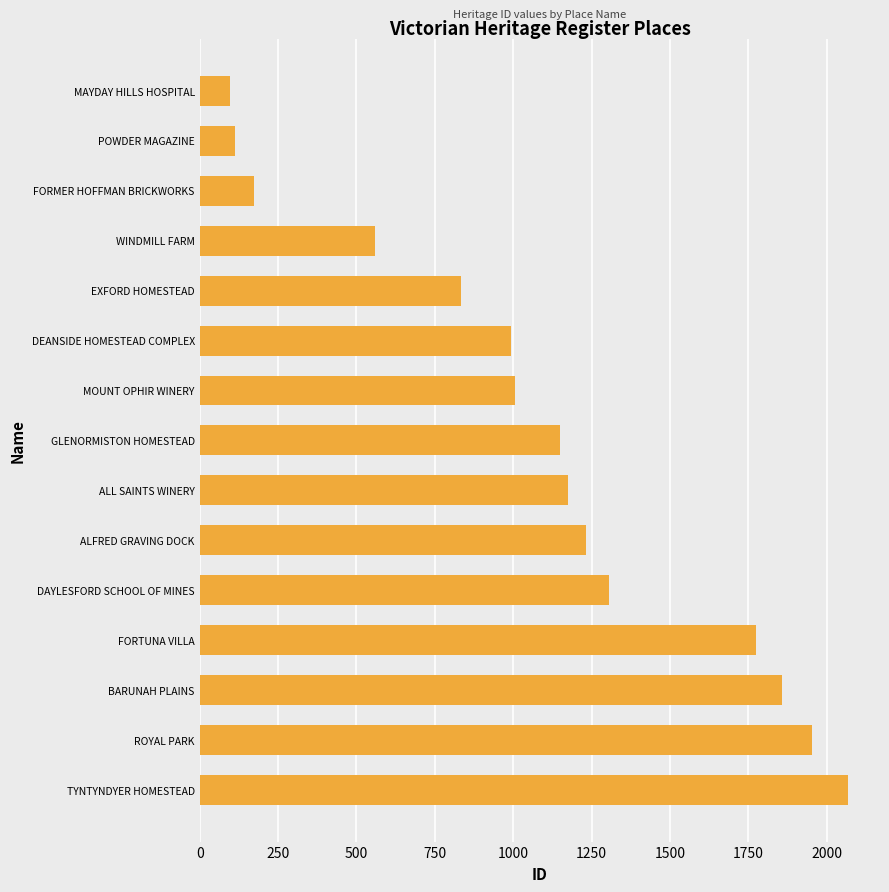

What is the smallest value displayed?

96